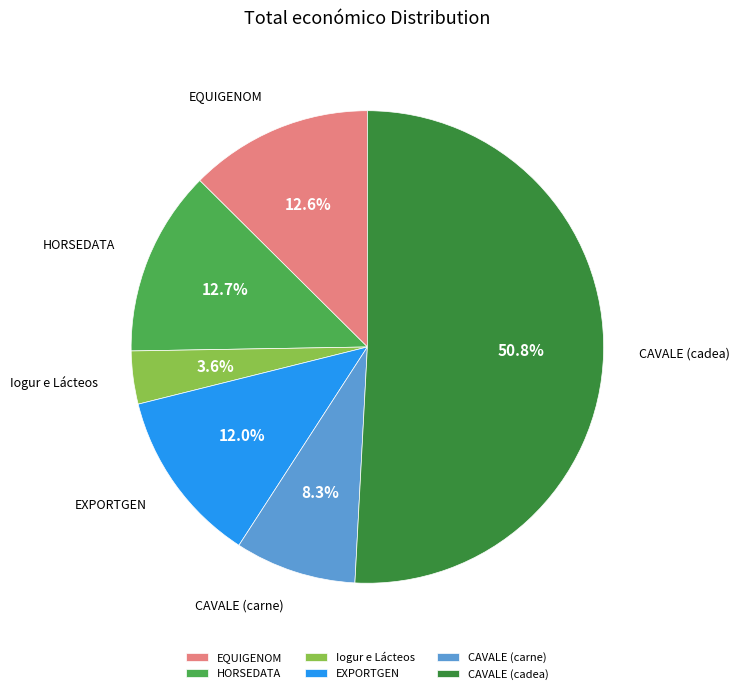

Count the number of slices in the pie.

6